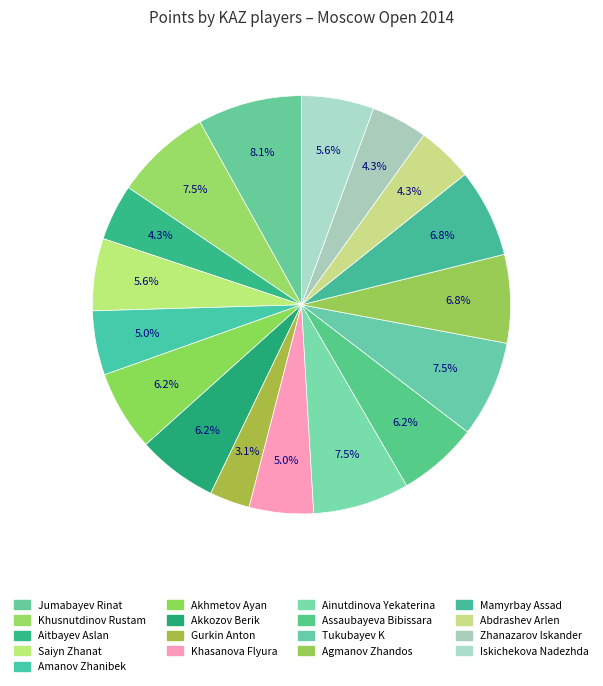

To the nearest percent, what is the difference between the largest and smallest slice percentages?

5%